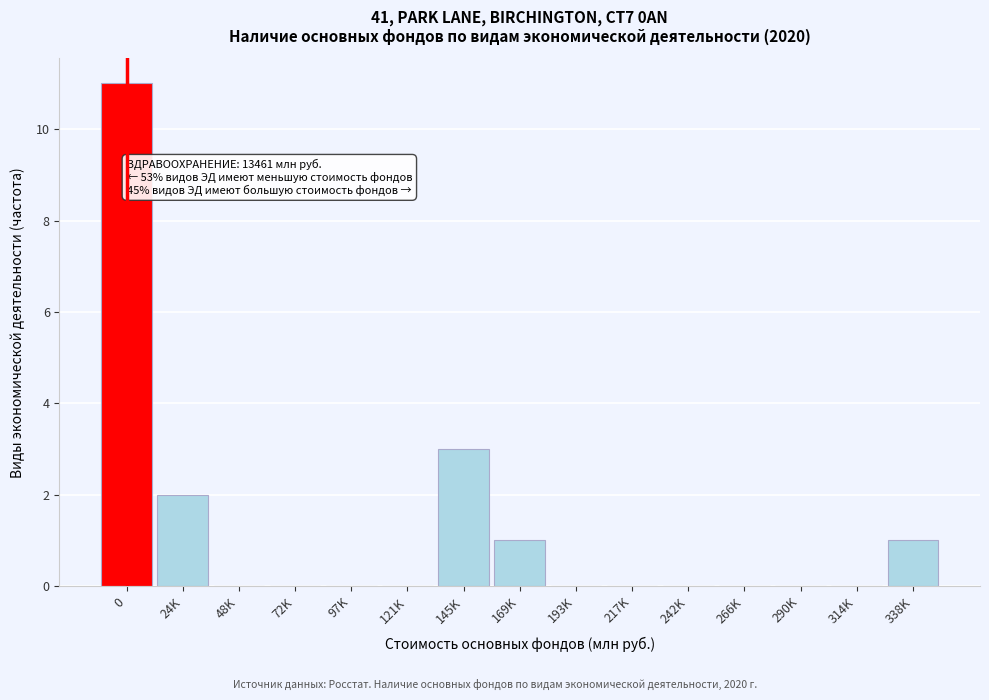

Reading right to left, transcribe all the data shown in this chart.

338K=1	314K=0	290K=0	266K=0	242K=0	217K=0	193K=0	169K=1	145K=3	121K=0	97K=0	72K=0	48K=0	24K=2	0=11